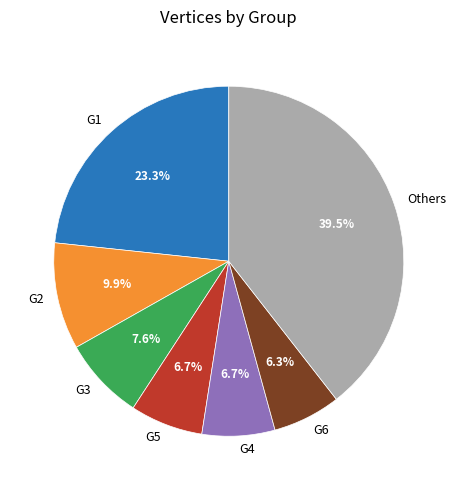

What percentage do G6 and G4 together represent?

13.0%